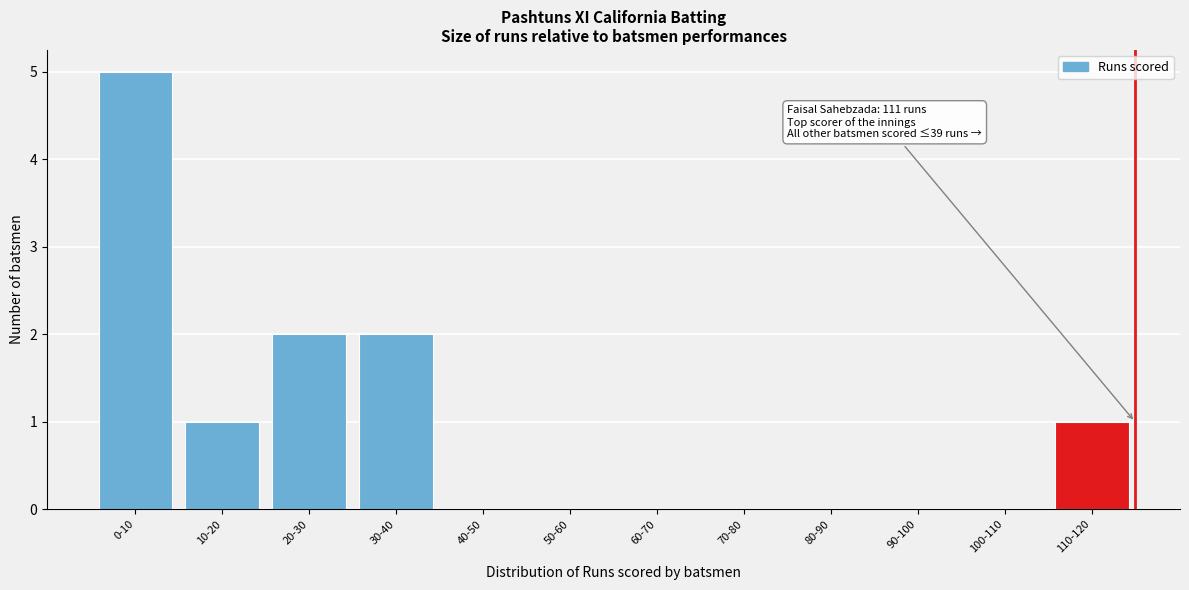

Reading right to left, list all the values displayed in this chart.

110-120=1	100-110=0	90-100=0	80-90=0	70-80=0	60-70=0	50-60=0	40-50=0	30-40=2	20-30=2	10-20=1	0-10=5